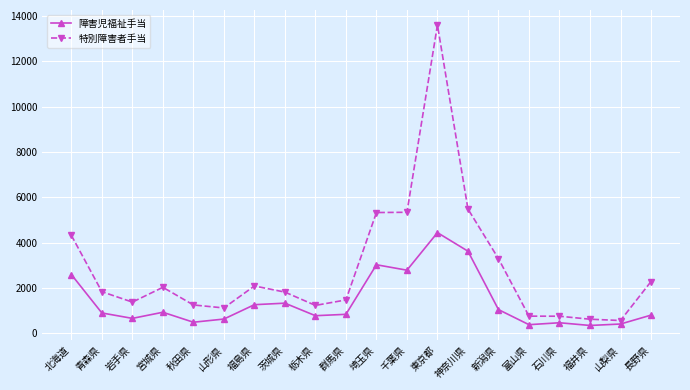

What is the difference between the maximum and minimum values in the 障害児福祉手当 series?

4096